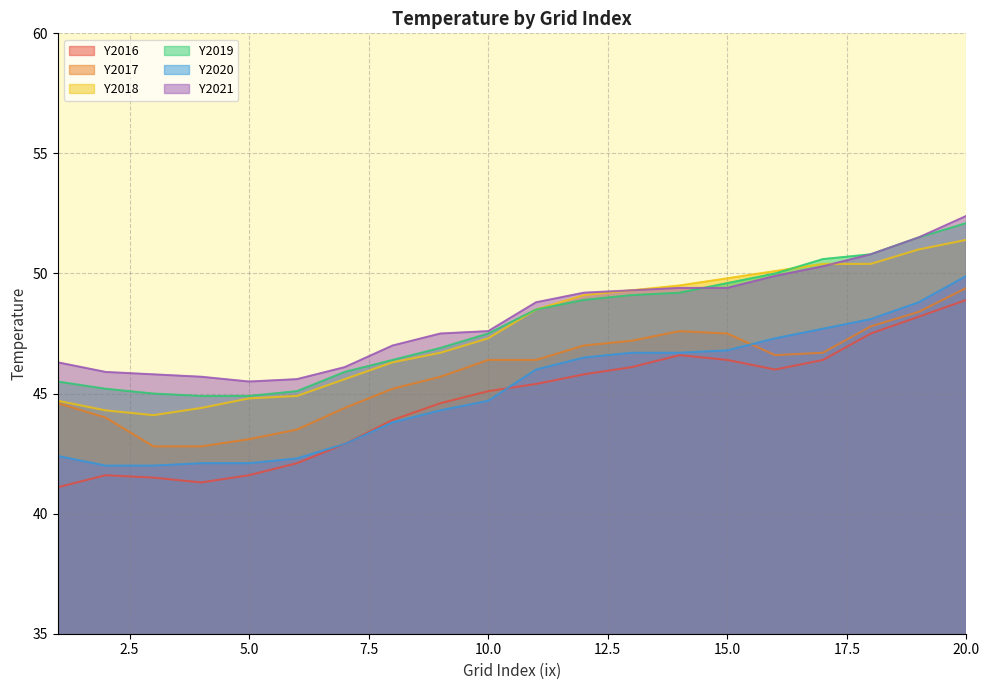

What is the lowest value of the Y2019 series?

44.9